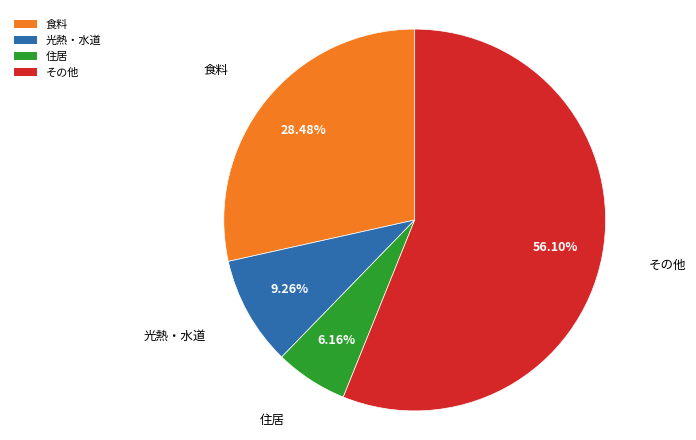

What is the total percentage of 光熱・水道 and 食料?

37.7%